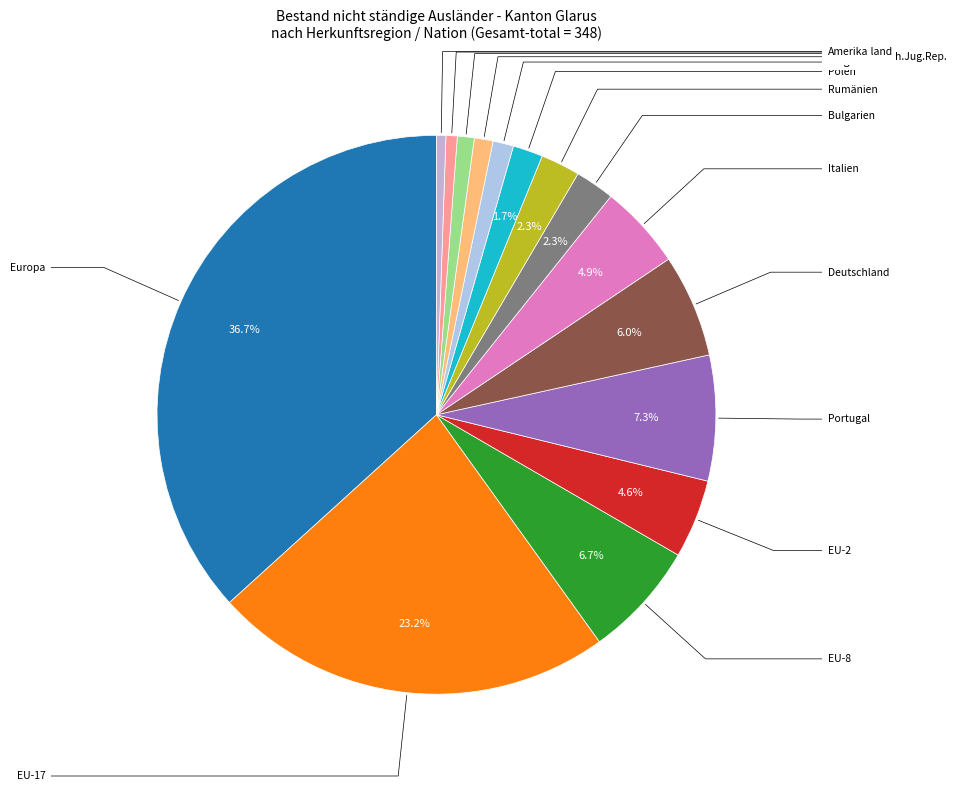

To the nearest percent, what percentage of the pie is Rumänien?

2%